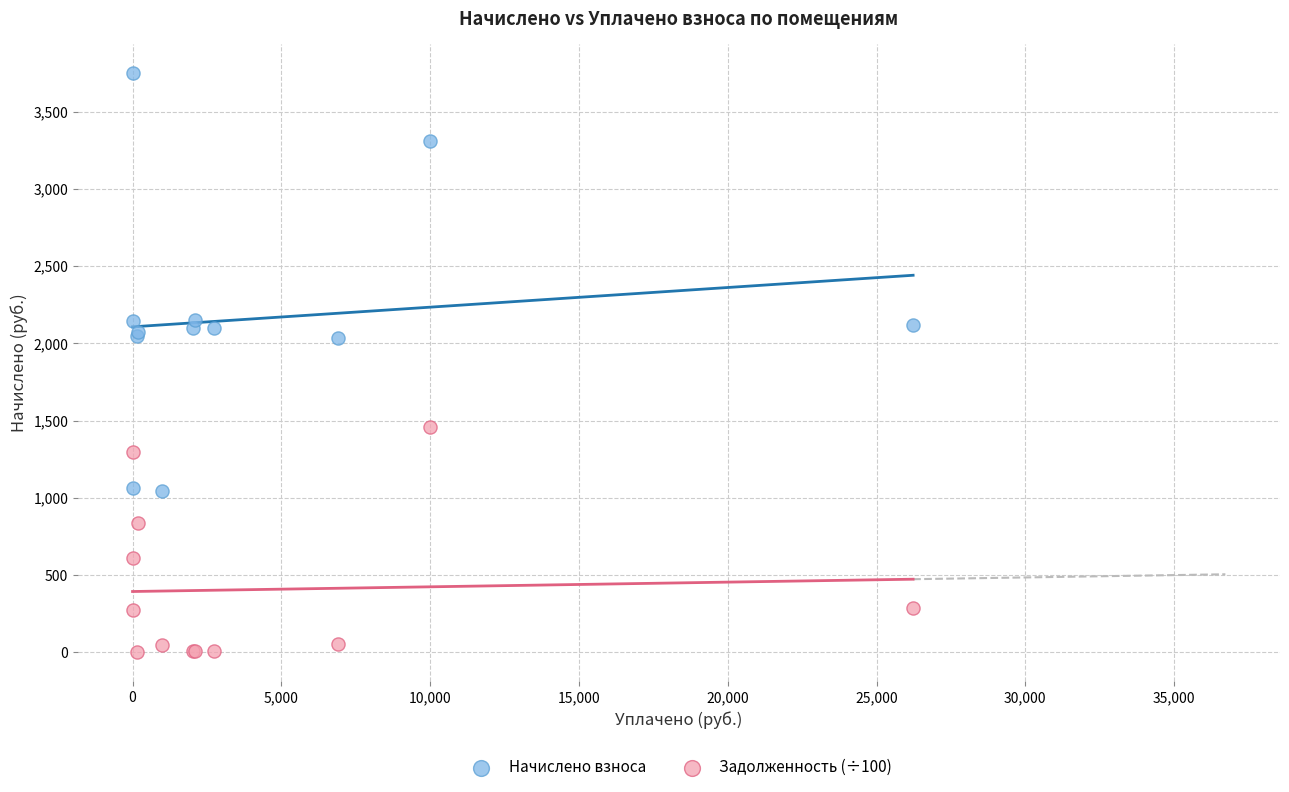

Which series reaches the maximum Y coordinate?

Начислено взноса